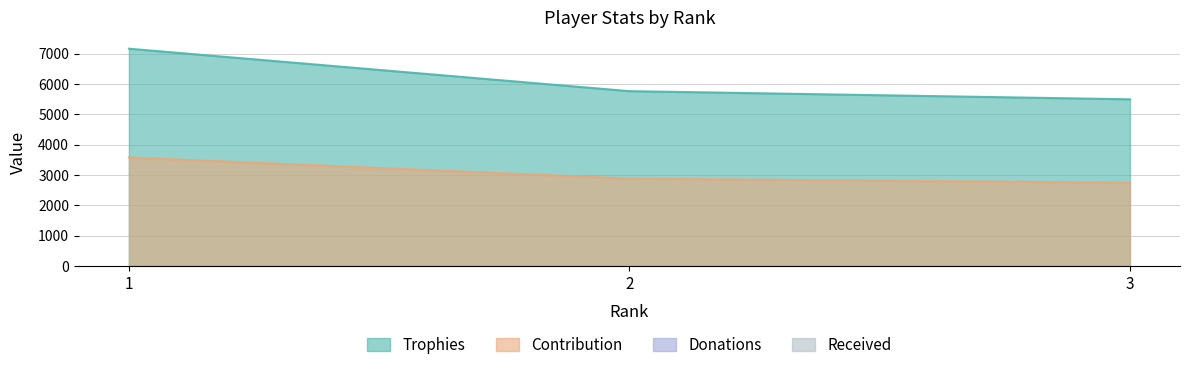

What is the difference between the maximum and minimum values in the Trophies series?

1669